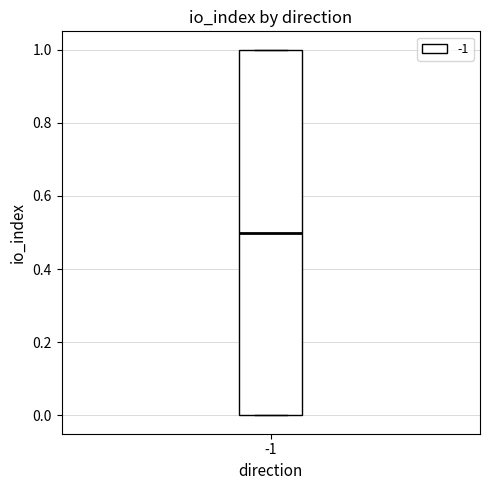

Read this box plot against the y-axis: the position of the median line, the range covered by the box, and the ends of both whiskers. The values are not printed on the chart, so give them approximately, as read against the axis.

median 0.5, box 0.0 to 1.0, whiskers 0.0 to 1.0